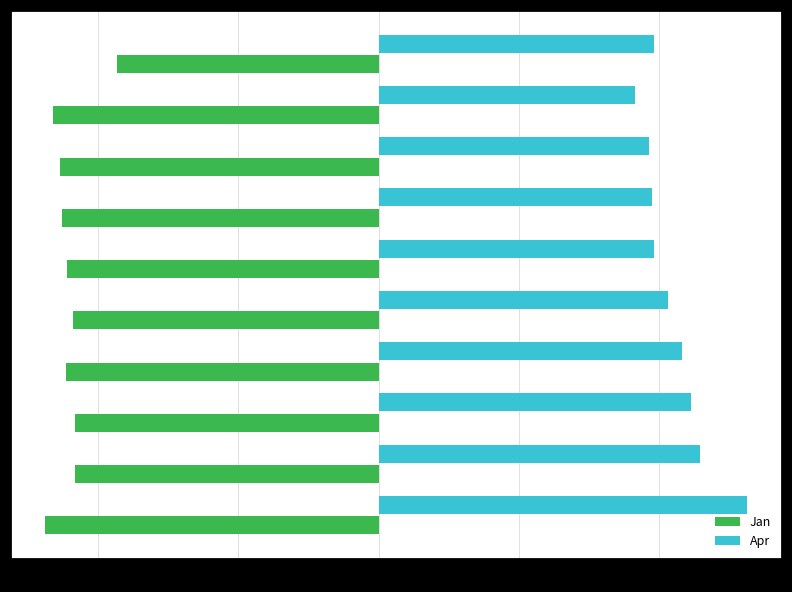

Rank the series by their average value, from highest to lowest.

Apr, Jan